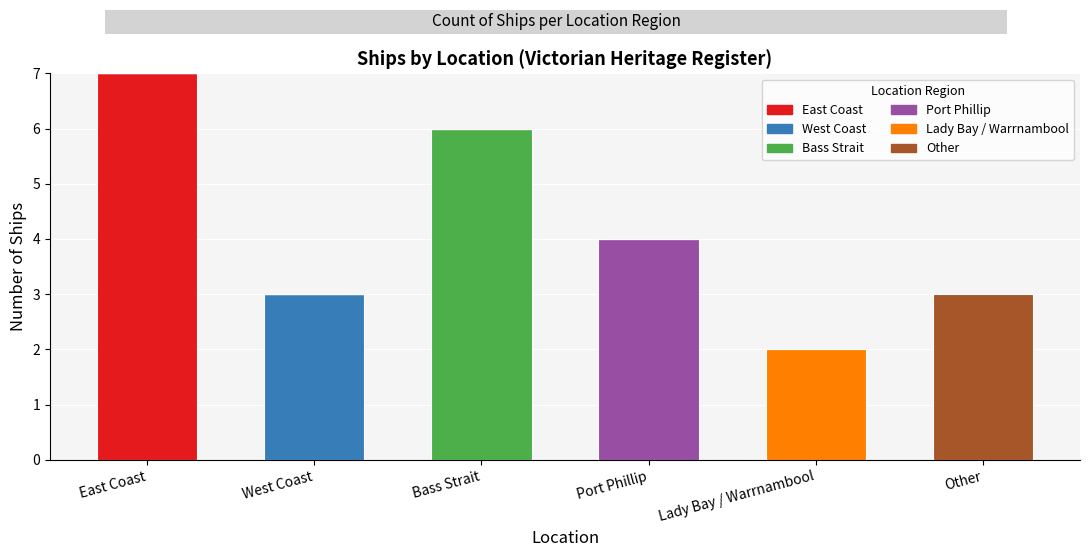

What is the sum of all East Coast values?

7